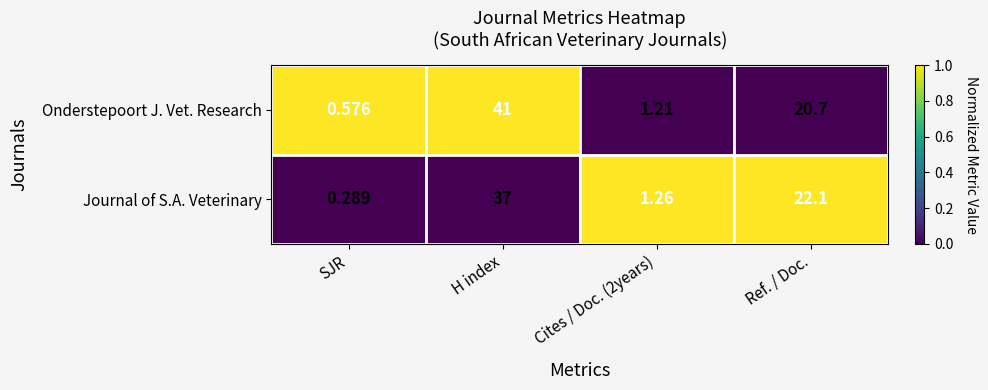

At which label does Journal of S.A. Veterinary first exceed 22?

H index